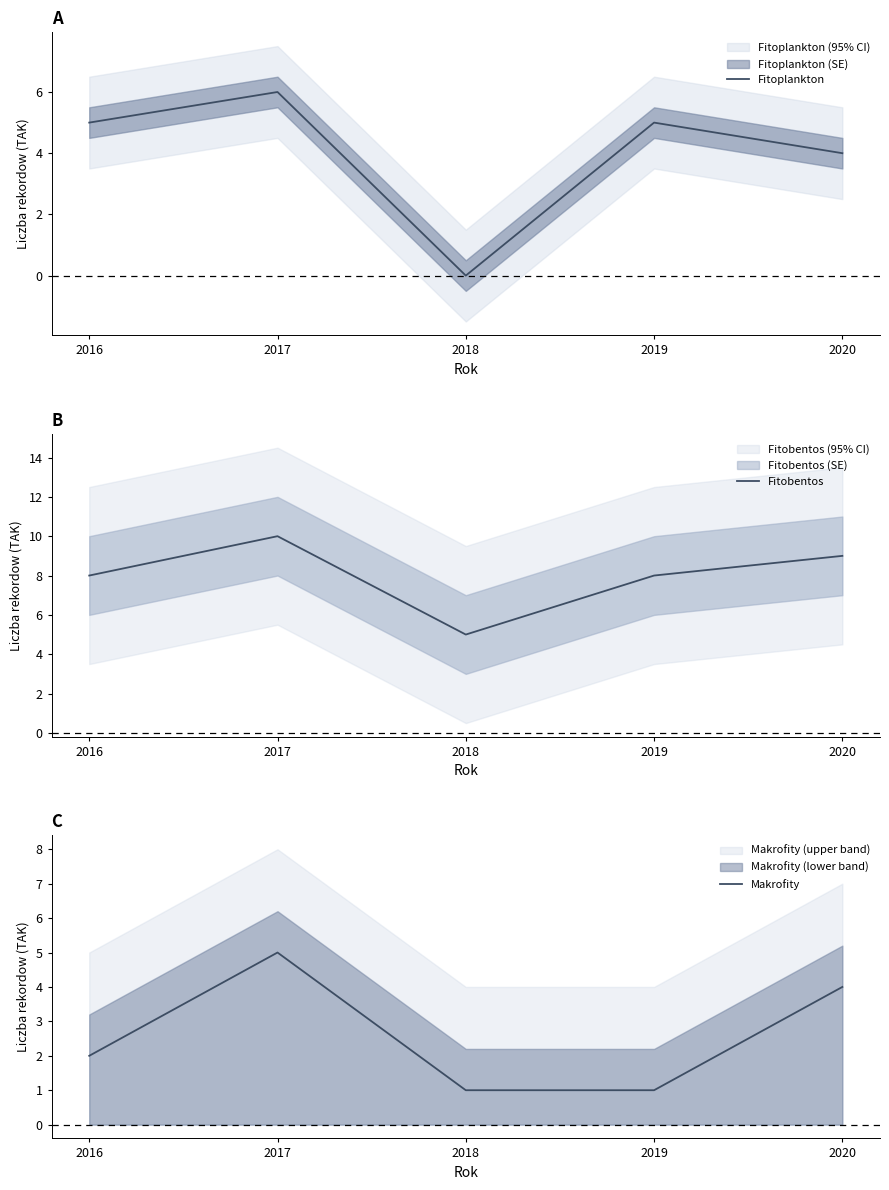

At how many categories does at least one series exceed 6?

4